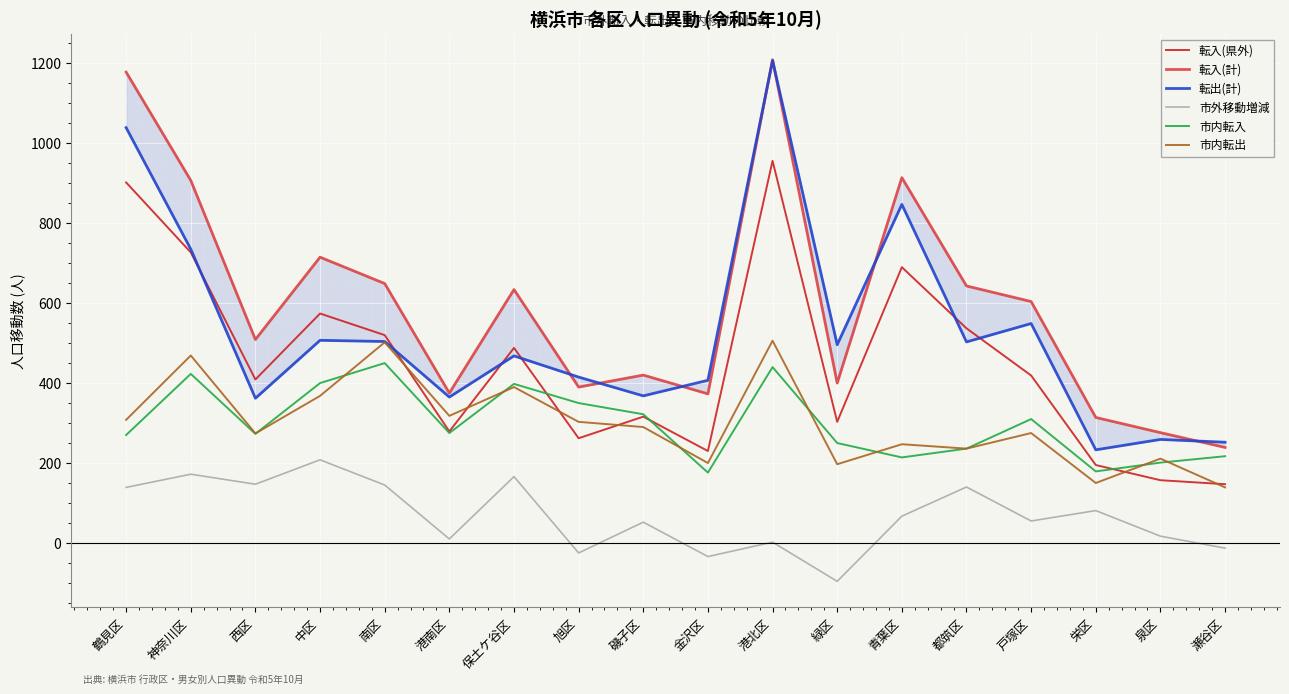

True or false: 転入(計) and 市内転出 cross at least once.

False